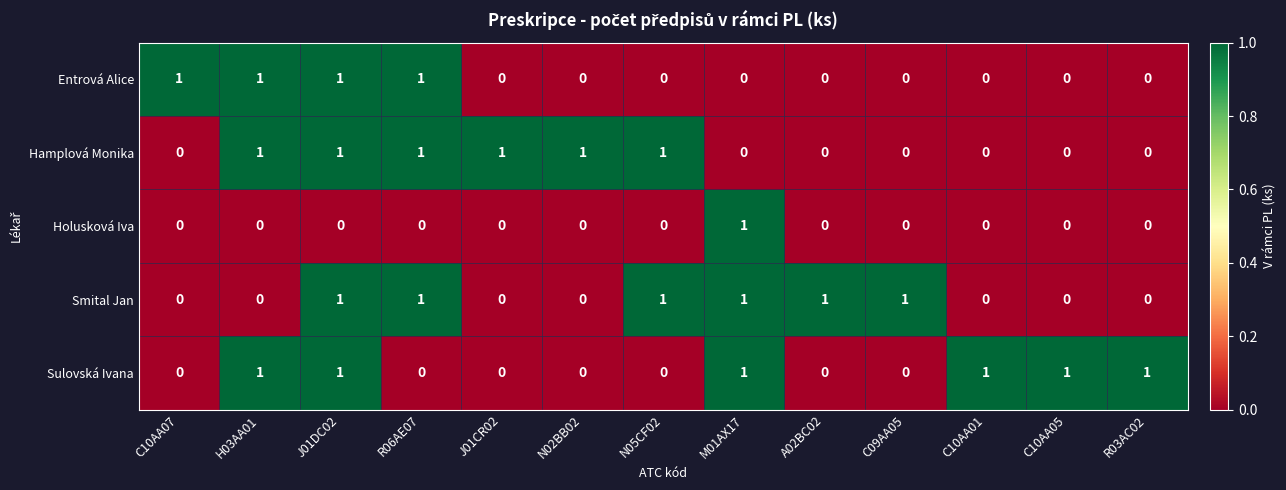

Is the value of Sulovská Ivana at R03AC02 greater than the value of Holusková Iva at C09AA05?

Yes